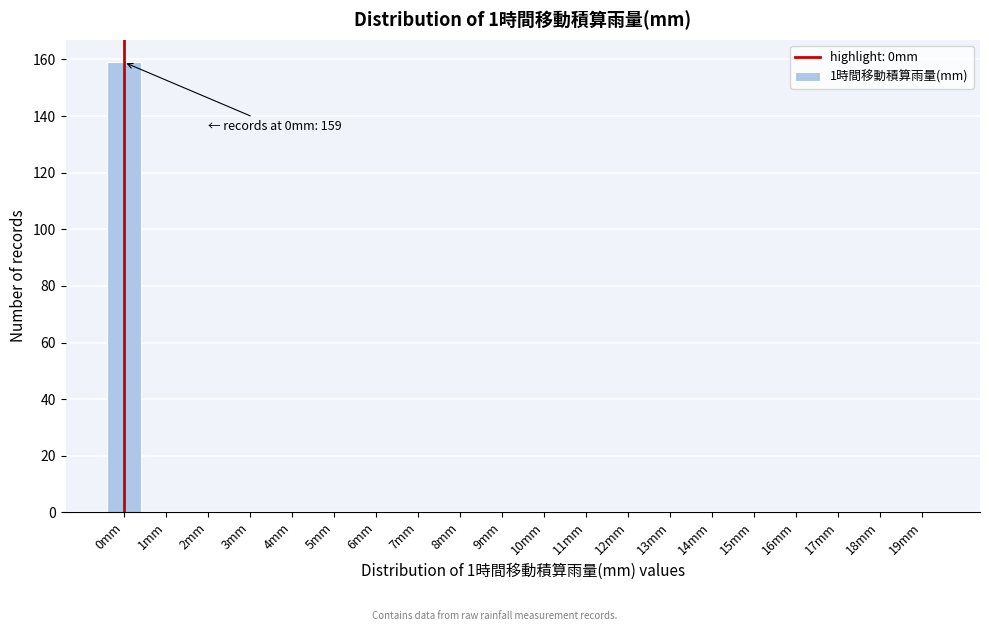

Reading left to right, list all the values displayed in this chart.

0mm=159	1mm=0	2mm=0	3mm=0	4mm=0	5mm=0	6mm=0	7mm=0	8mm=0	9mm=0	10mm=0	11mm=0	12mm=0	13mm=0	14mm=0	15mm=0	16mm=0	17mm=0	18mm=0	19mm=0